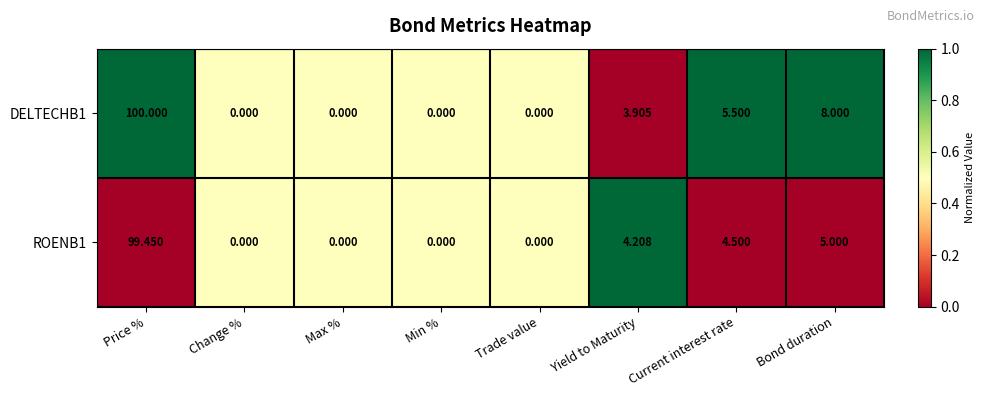

What is the maximum value shown in the chart?

100.0